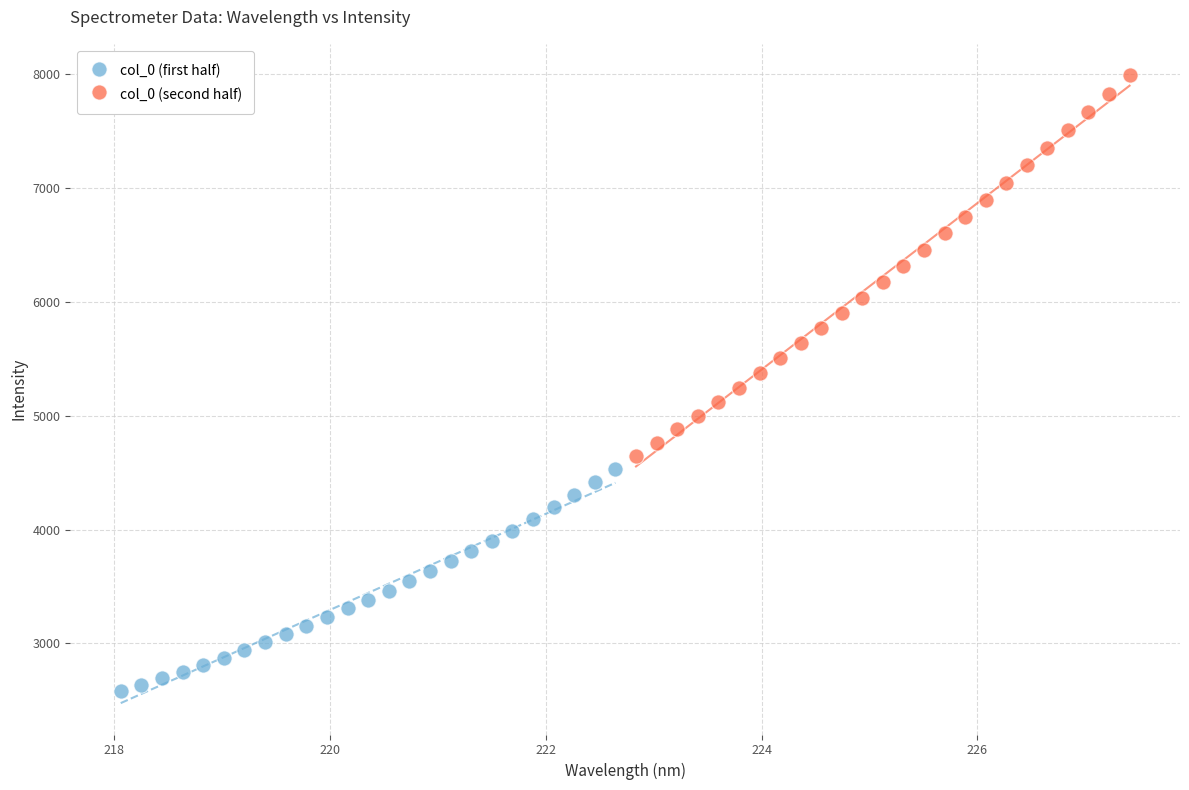

Which series contains the lowest Y value?

col_0 (first half)